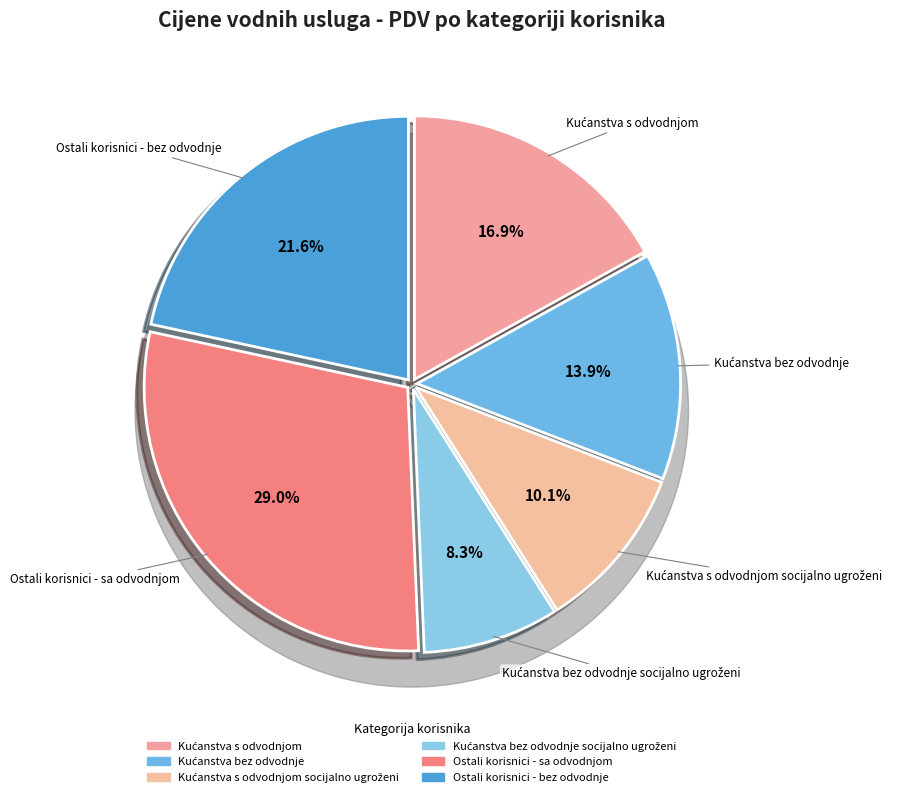

Which category has the biggest portion of the pie?

Ostali korisnici - sa odvodnjom